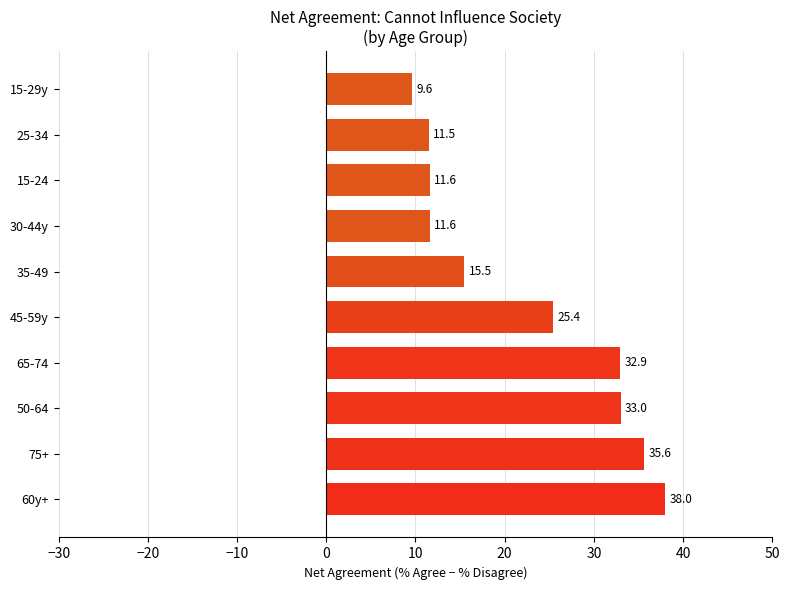

What is the average value?

22.5